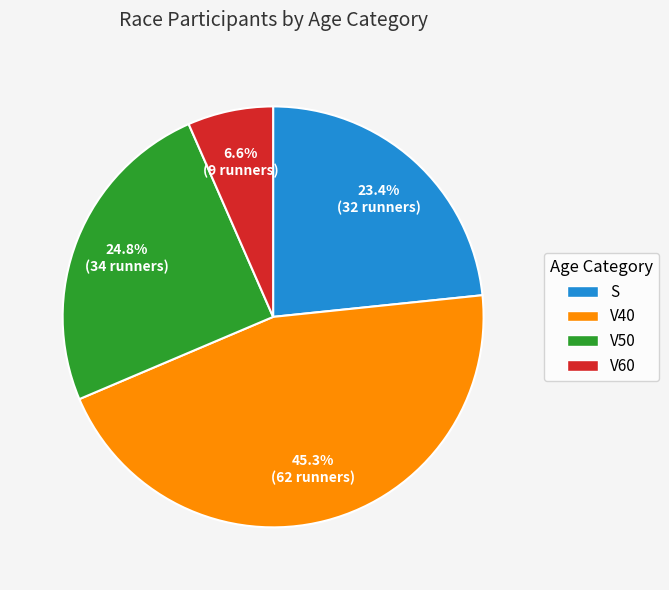

To the nearest percent, what is the difference between the V40 and V50 slice percentages?

20%